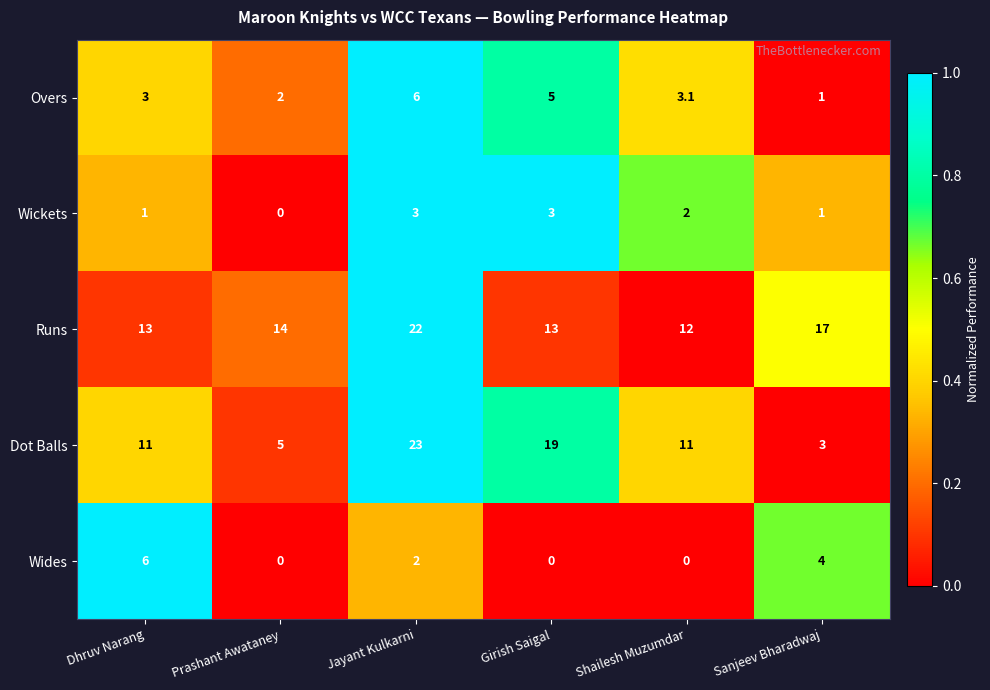

Is it true that Overs equals 3.1 at Shailesh Muzumdar?

True